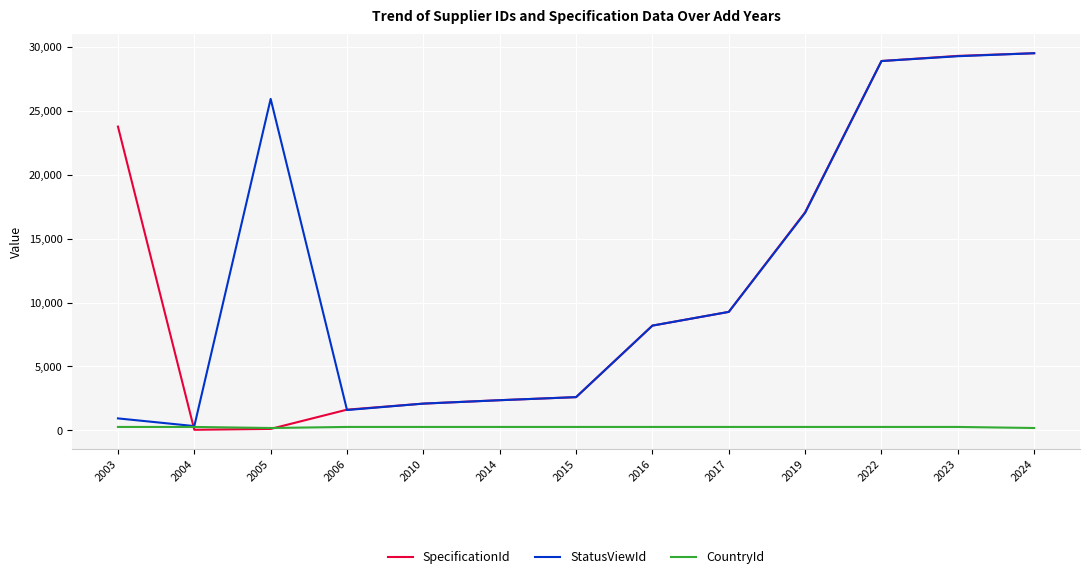

How many series are shown in this chart?

3